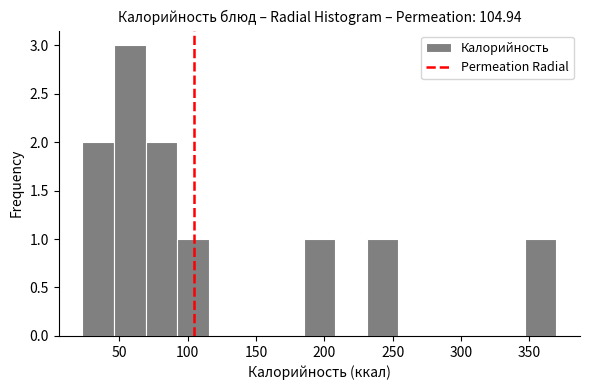

What is the height of the bar covering 345 to 370 on the x-axis? Neither the bar edges nor the heights are printed on the chart, so give them approximately, as read against the axes.

1